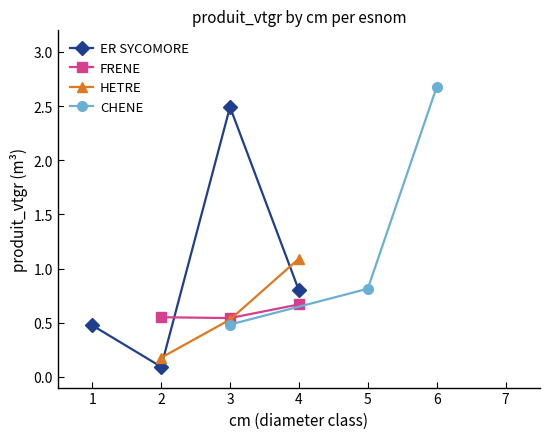

What is the maximum value for HETRE?

1.1